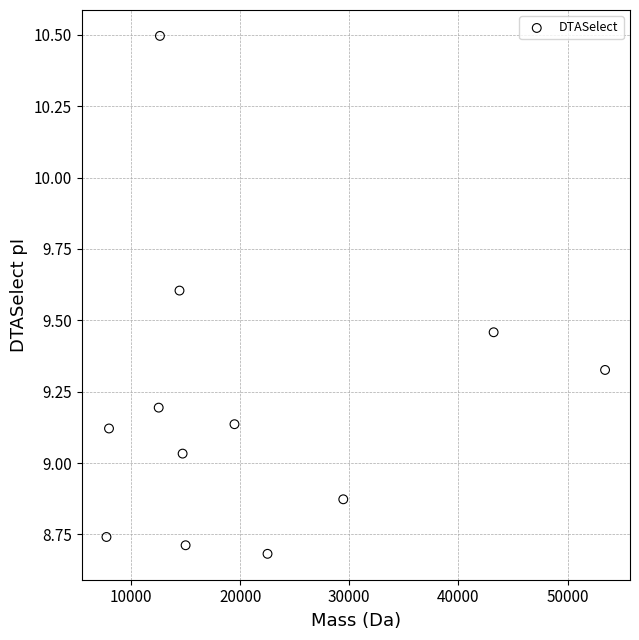

What is the average X value?

21101.0